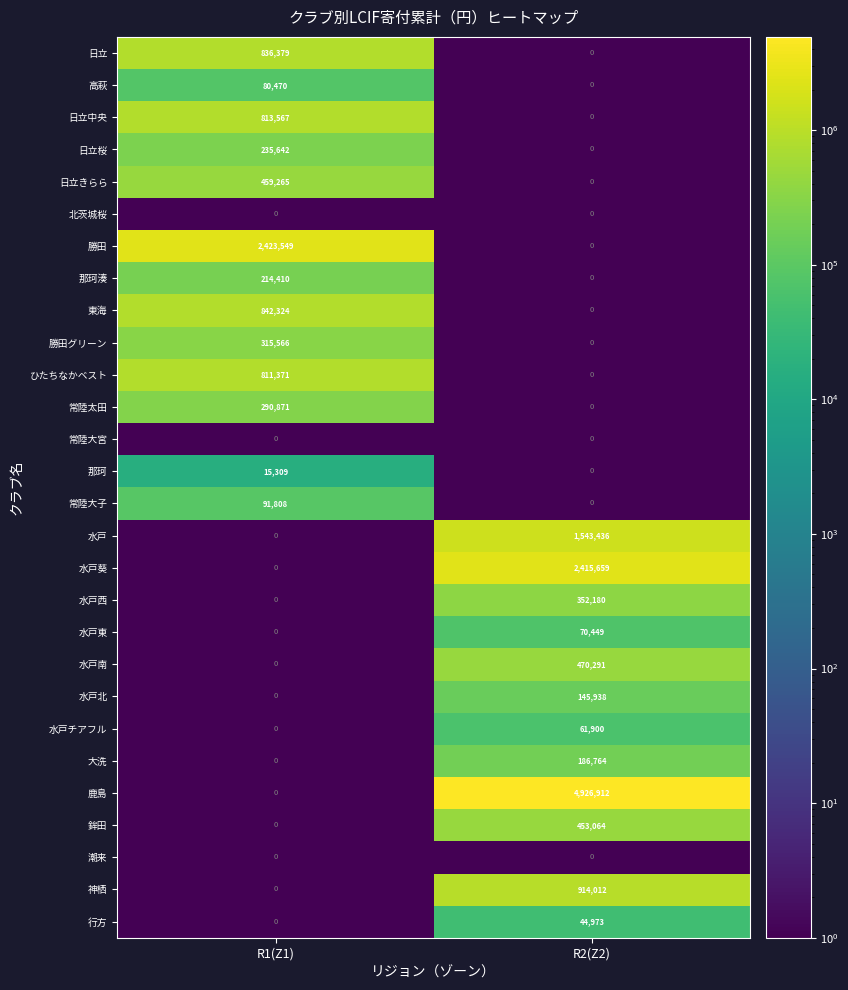

Which series has the widest spread of values?

鹿島